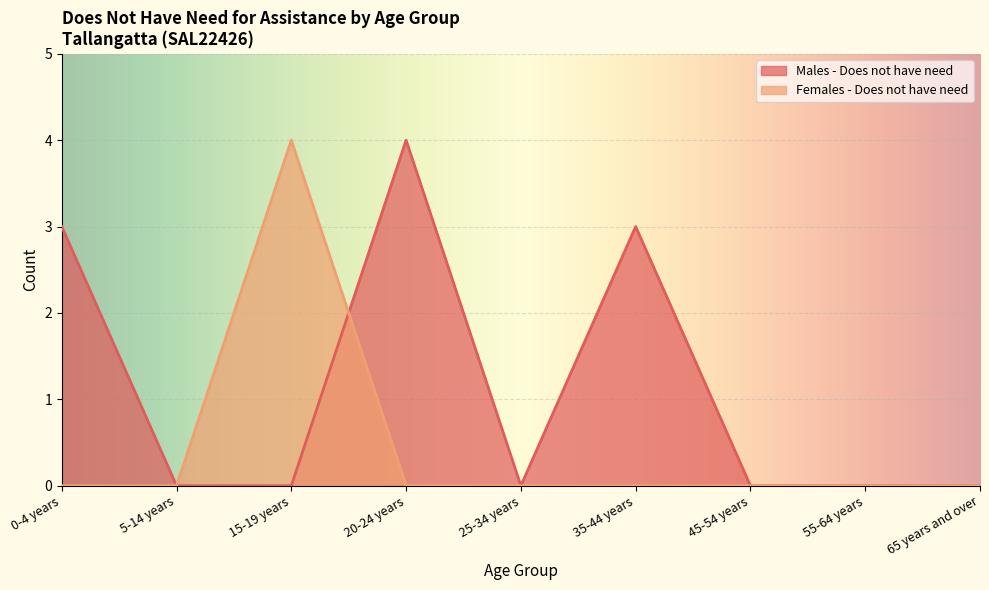

Is the value of Males - Does not have need at 25-34 years greater than the value of Females - Does not have need at 65 years and over?

No